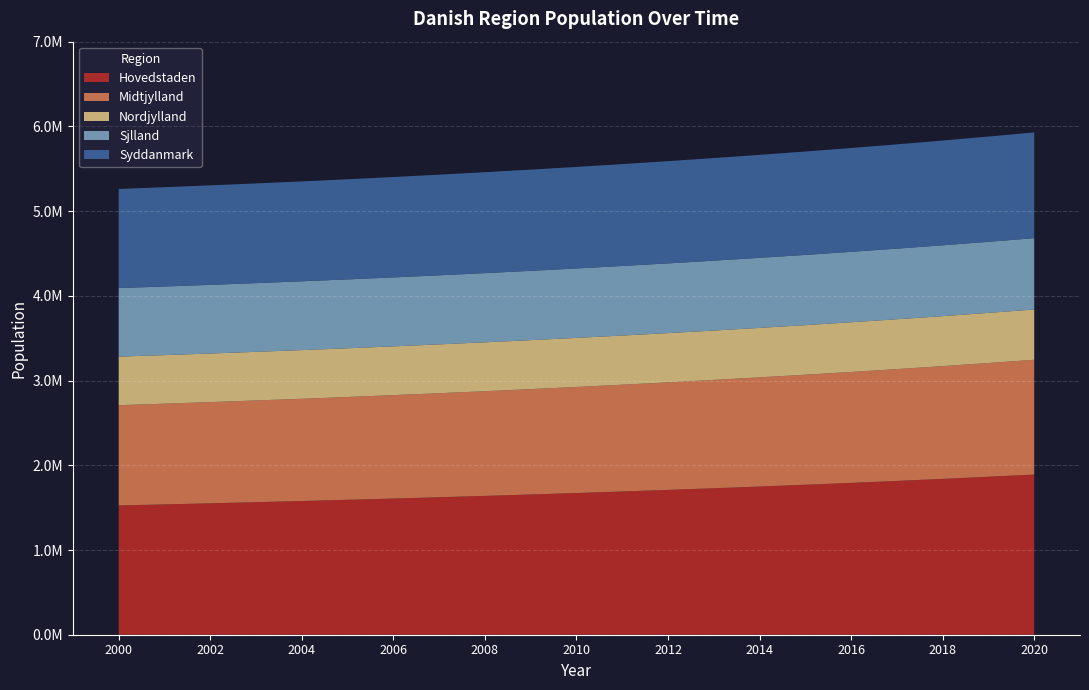

Reading right to left, list all the values displayed in this chart.

Hovedstaden: 1890664.3	1864432.2	1839334.2	1815307.8	1792294.3	1770238.9	1749090.2	1728800.0	1709323.2	1690617.4	1672643.0	1655362.7	1638741.6	1622746.9	1607347.7	1592515.3	1578222.3	1564443.4	1551154.4	1538332.8	1525957.4
Midtjylland: 1354908.2	1342897.6	1331291.0	1320078.0	1309248.9	1298795.0	1288708.0	1278980.8	1269606.7	1260580.1	1251896.0	1243550.3	1235539.8	1227862.2	1220516.3	1213501.7	1206819.3	1200471.4	1194461.4	1188794.4	1183476.9
Nordjylland: 593293.1	591442.7	589692.0	588038.2	586478.7	585011.2	583633.5	582343.5	581139.3	580019.0	578981.0	578023.7	577145.6	576345.3	575621.7	574973.5	574399.6	573899.1	573471.0	573114.6	572829.0
Sjlland: 841622.1	838783.4	836088.9	833535.3	831119.2	828837.5	826687.5	824666.4	822771.8	821001.3	819353.0	817824.8	816414.8	815121.5	813943.3	812878.7	811926.7	811085.9	810355.4	809734.4	809221.9
Syddanmark: 1248696.5	1242570.0	1236719.3	1231134.6	1225806.6	1220726.8	1215887.4	1211281.3	1206902.0	1202743.3	1198800.0	1195067.2	1191540.4	1188216.0	1185090.5	1182161.1	1179425.4	1176881.6	1174528.1	1172364.1	1170389.2